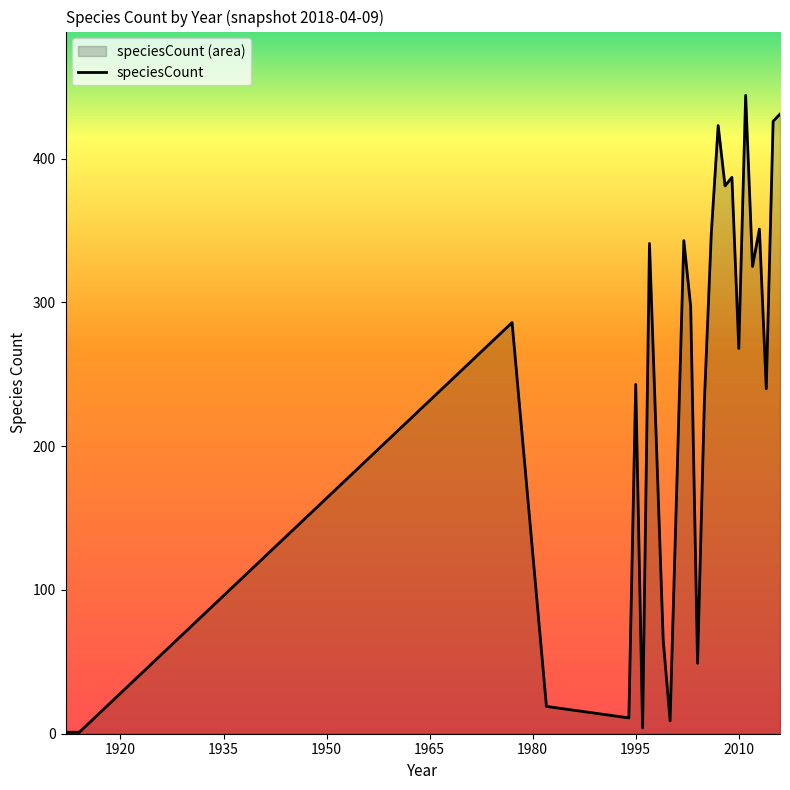

What is the difference between the maximum and minimum values?

443